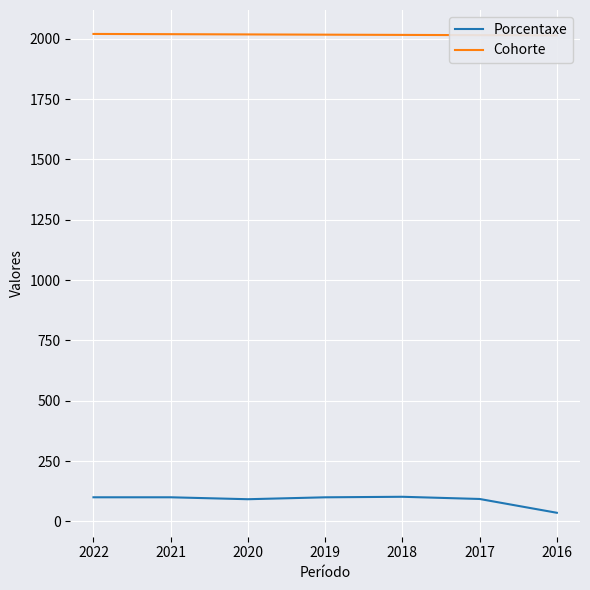

What is the sum of all Cohorte values?

14119.0